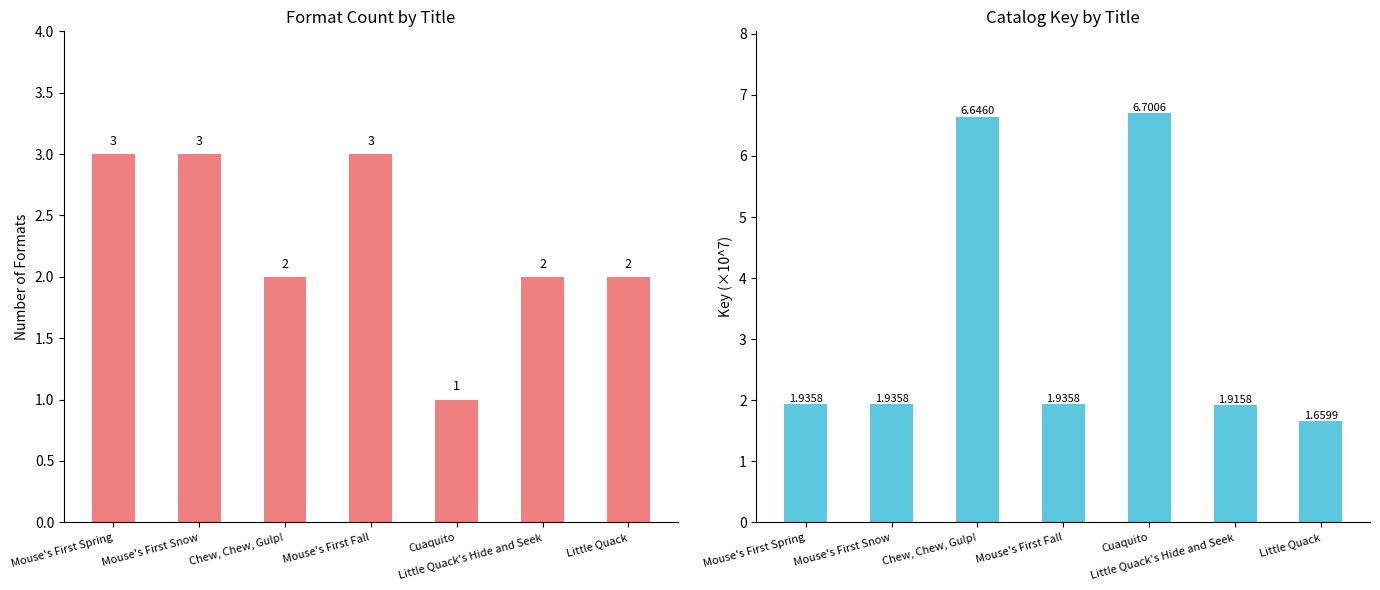

Which category has the highest value across all series?

Cuaquito